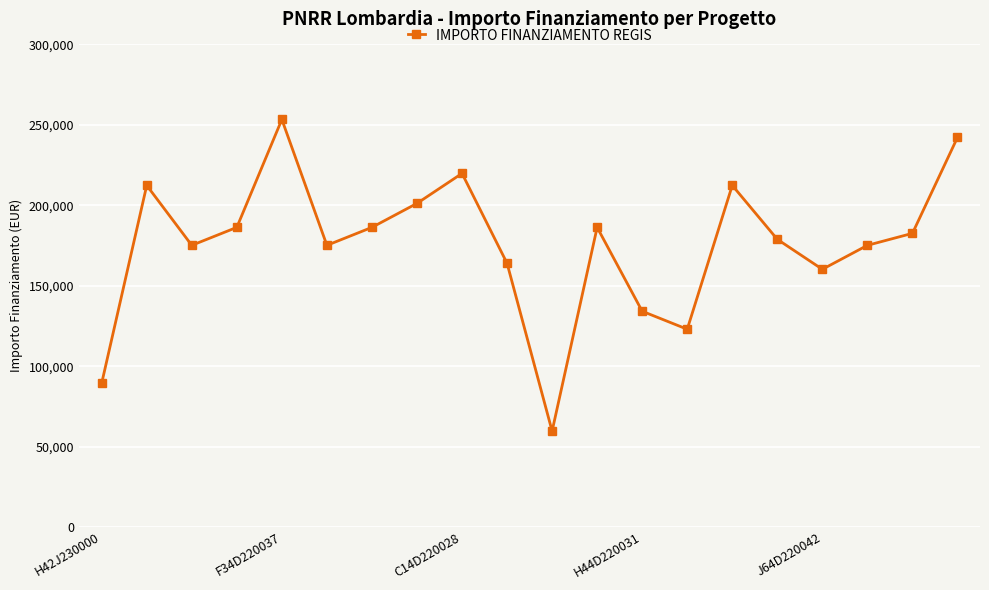

Does the chart display data point markers on the line(s)?

Yes